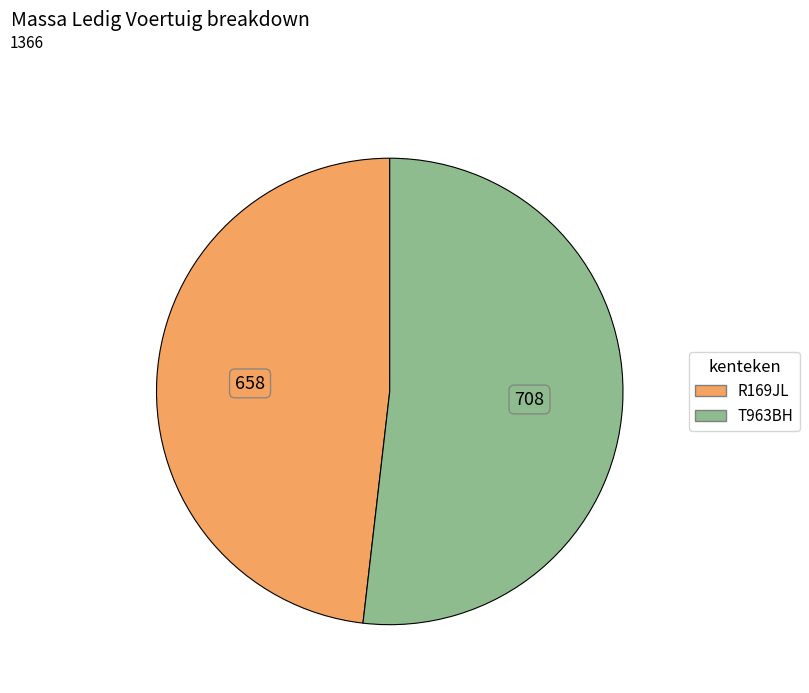

Between R169JL and T963BH, which is larger?

T963BH